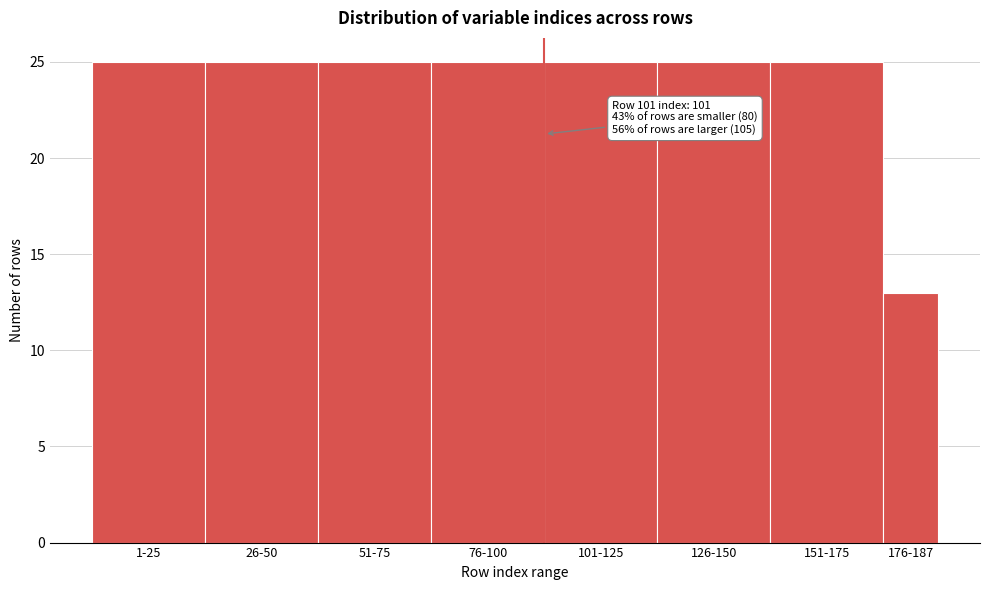

Reading left to right, extract all data points from this chart.

1-25=25	26-50=25	51-75=25	76-100=25	101-125=25	126-150=25	151-175=25	176-187=13